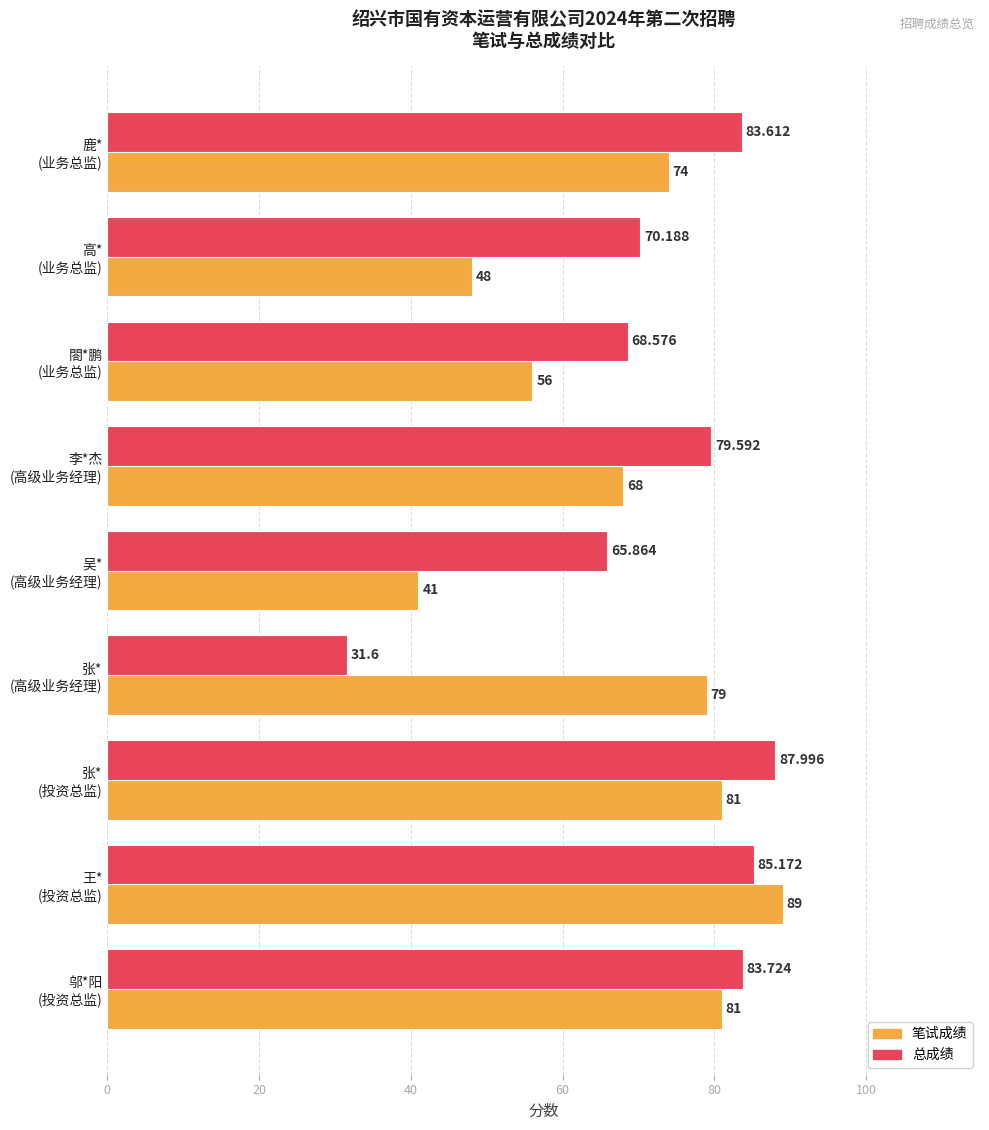

How many values in the 笔试成绩 series are below 74?

4